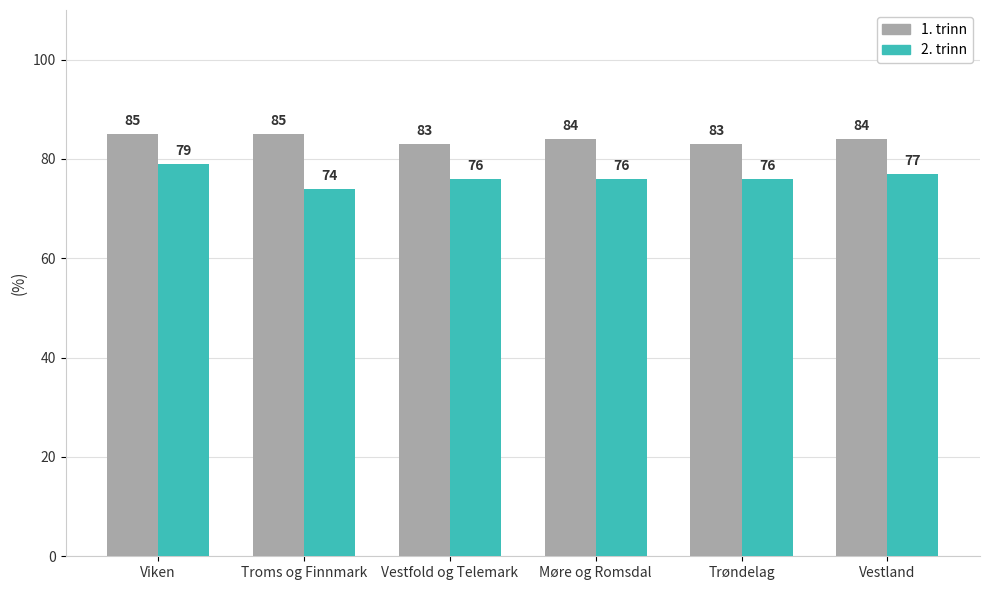

What is the difference between the highest and lowest values at Viken?

6